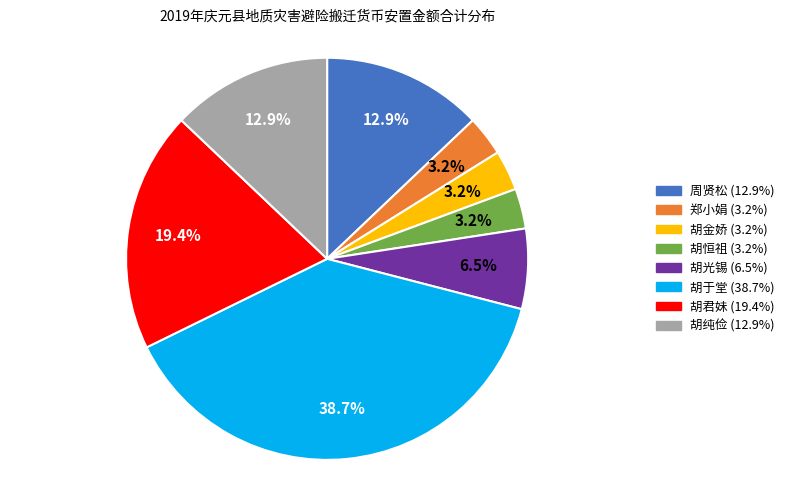

True or false: 胡于堂 accounts for 39% of the total.

True